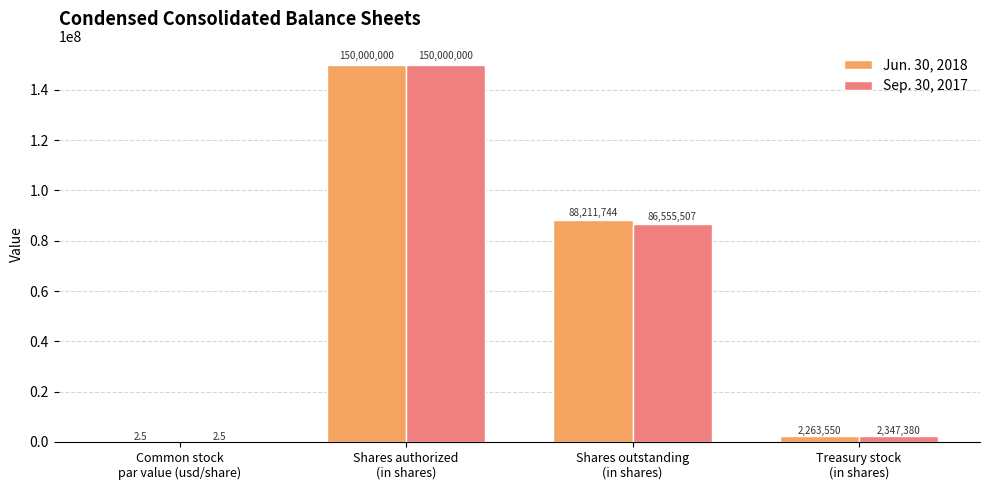

Reading left to right, list all the values displayed in this chart.

Jun. 30, 2018: Common stock
par value (usd/share)=2.5	Shares authorized
(in shares)=150000000.0	Shares outstanding
(in shares)=88211744.0	Treasury stock
(in shares)=2263550.0
Sep. 30, 2017: Common stock
par value (usd/share)=2.5	Shares authorized
(in shares)=150000000.0	Shares outstanding
(in shares)=86555507.0	Treasury stock
(in shares)=2347380.0